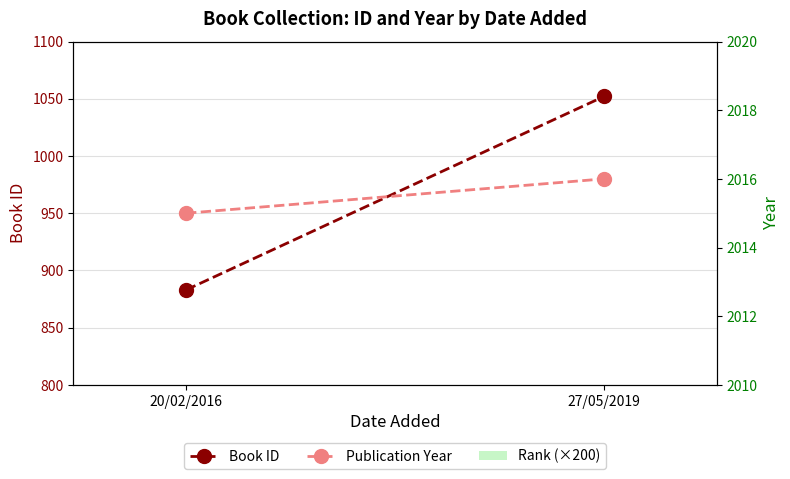

At how many categories does at least one series exceed 565?

2